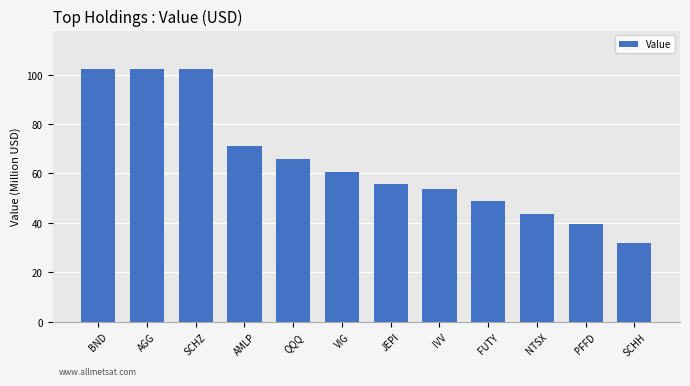

What is the change in value from VIG to IVV?

-6.9